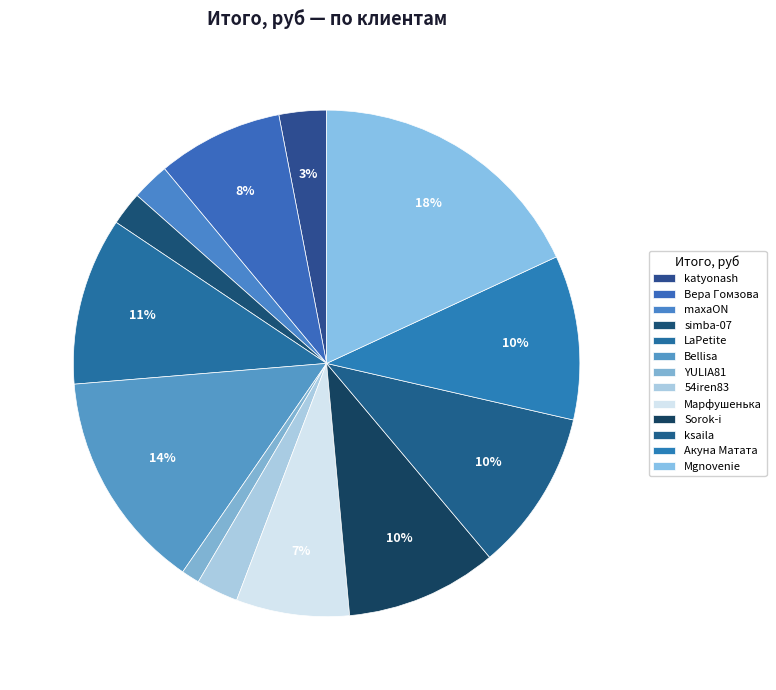

To the nearest percent, what percentage of the pie is maxaON?

2%